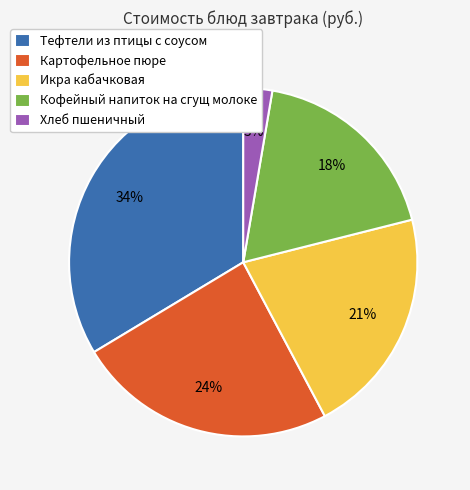

Is the sum of Кофейный напиток на сгущ молоке and Тефтели из птицы с соусом greater than half?

Yes